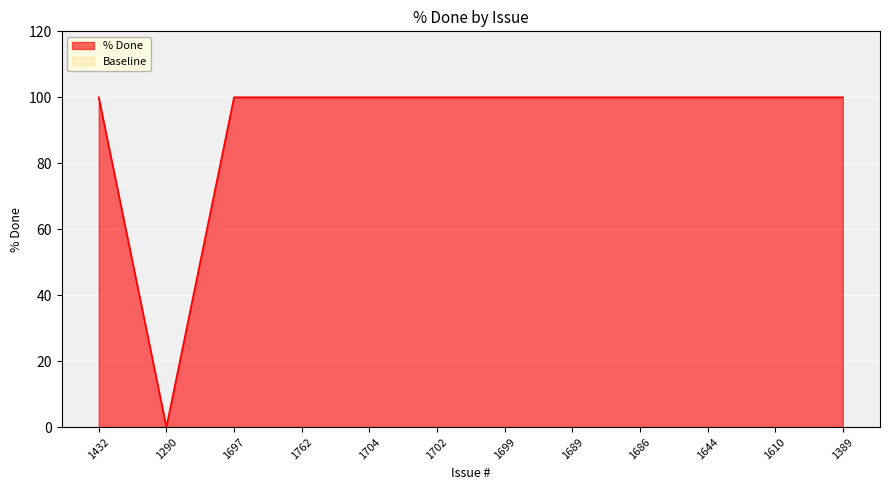

How many values are below 100?

1